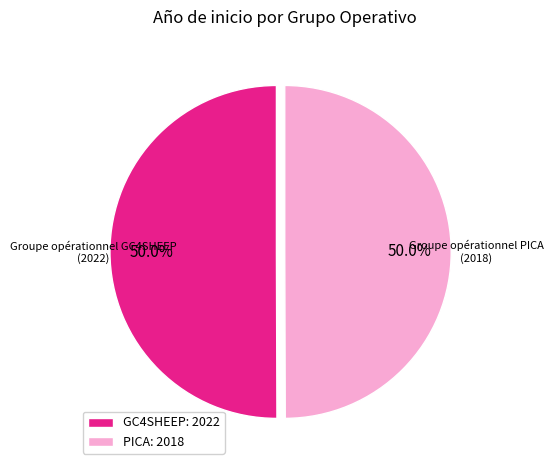

How many segments does this pie chart have?

2